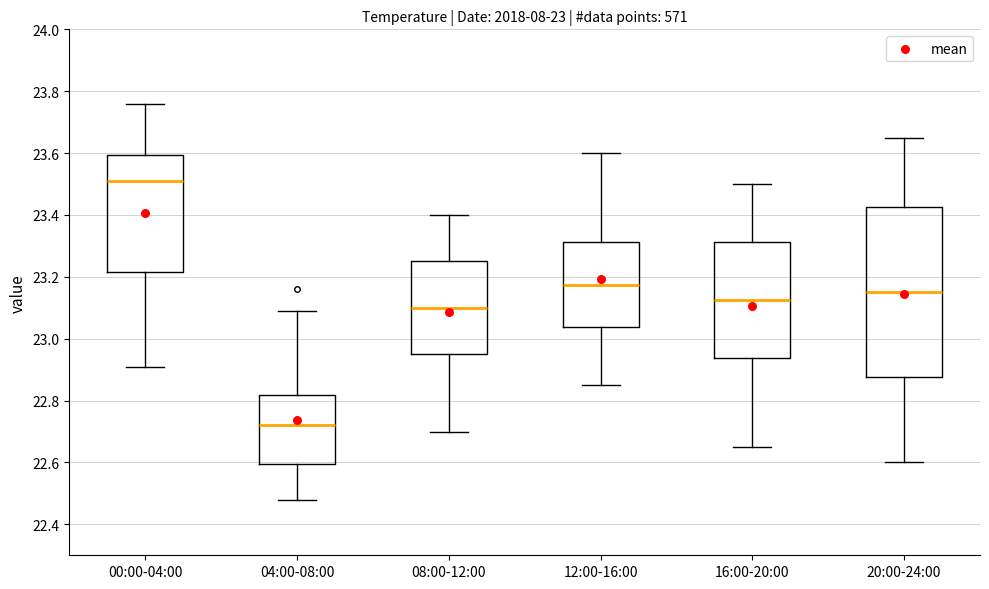

Which box has the lowest median line?

04:00-08:00